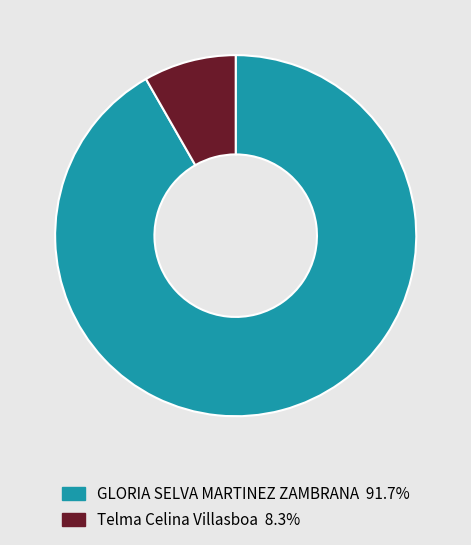

How many segments does this pie chart have?

2